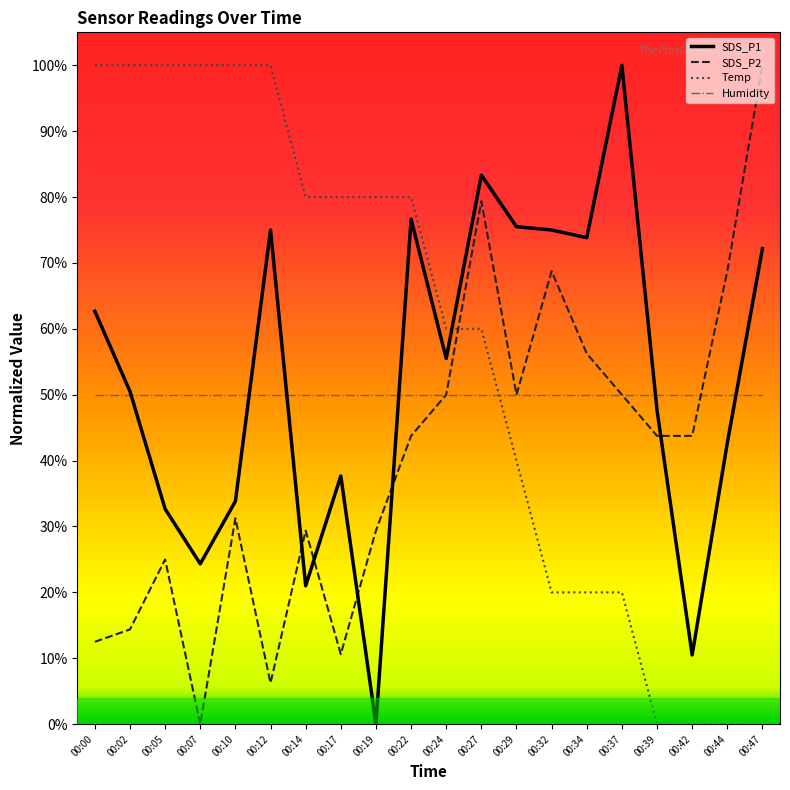

What is the greatest value displayed?

100.0